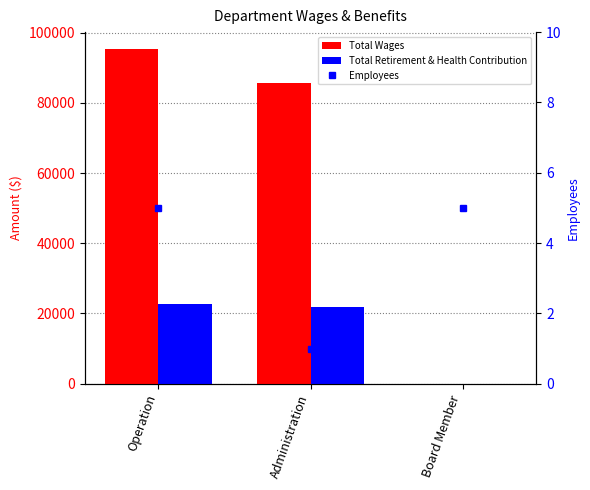

Where is Total Retirement & Health Contribution nearest to the value 11349?

Administration